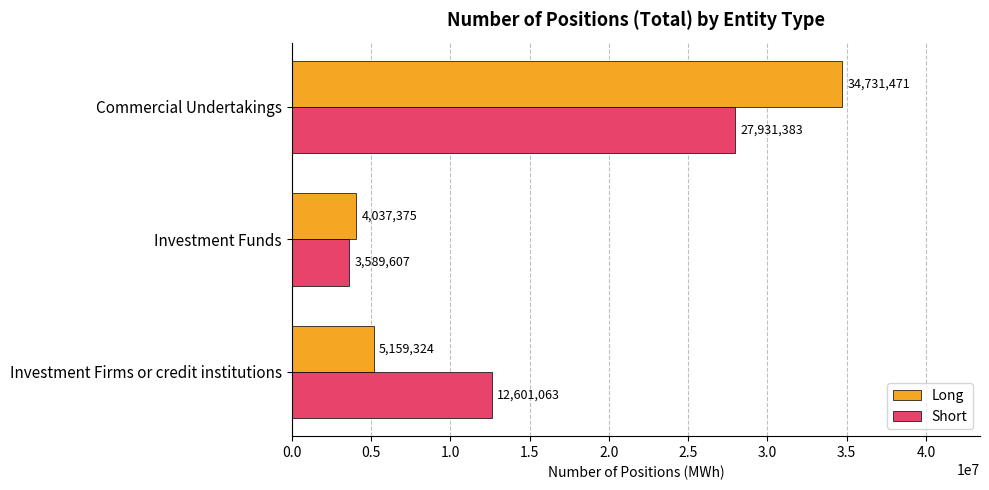

Which series has the largest total across all categories?

Short